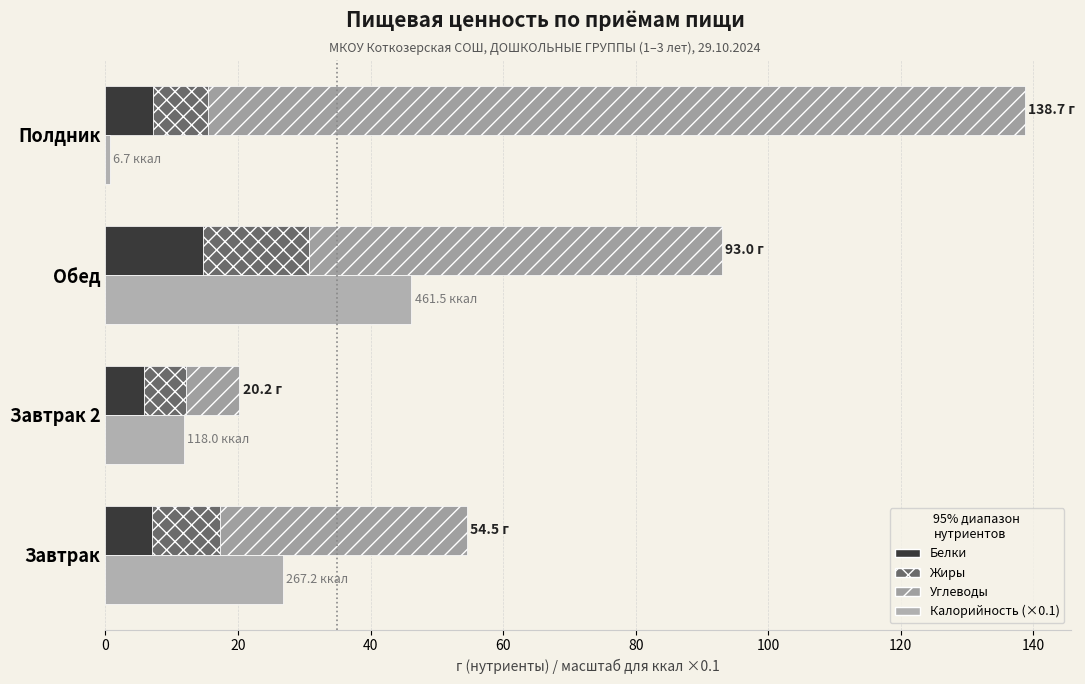

Is it true that Жиры equals 8.4 at Завтрак 2?

False